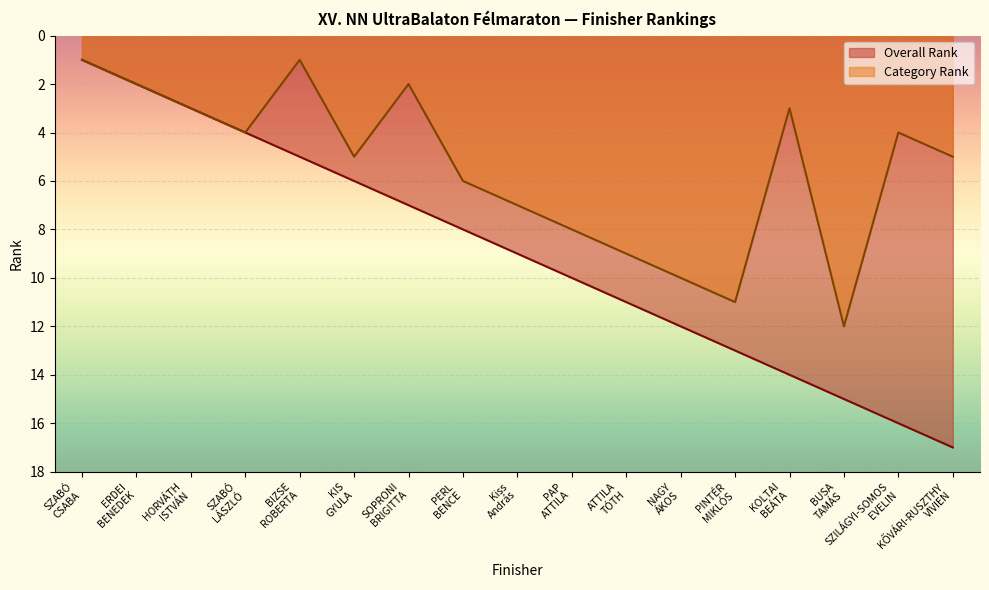

The value of Overall Rank at ATTILA TÓTH is 11. True or false?

True